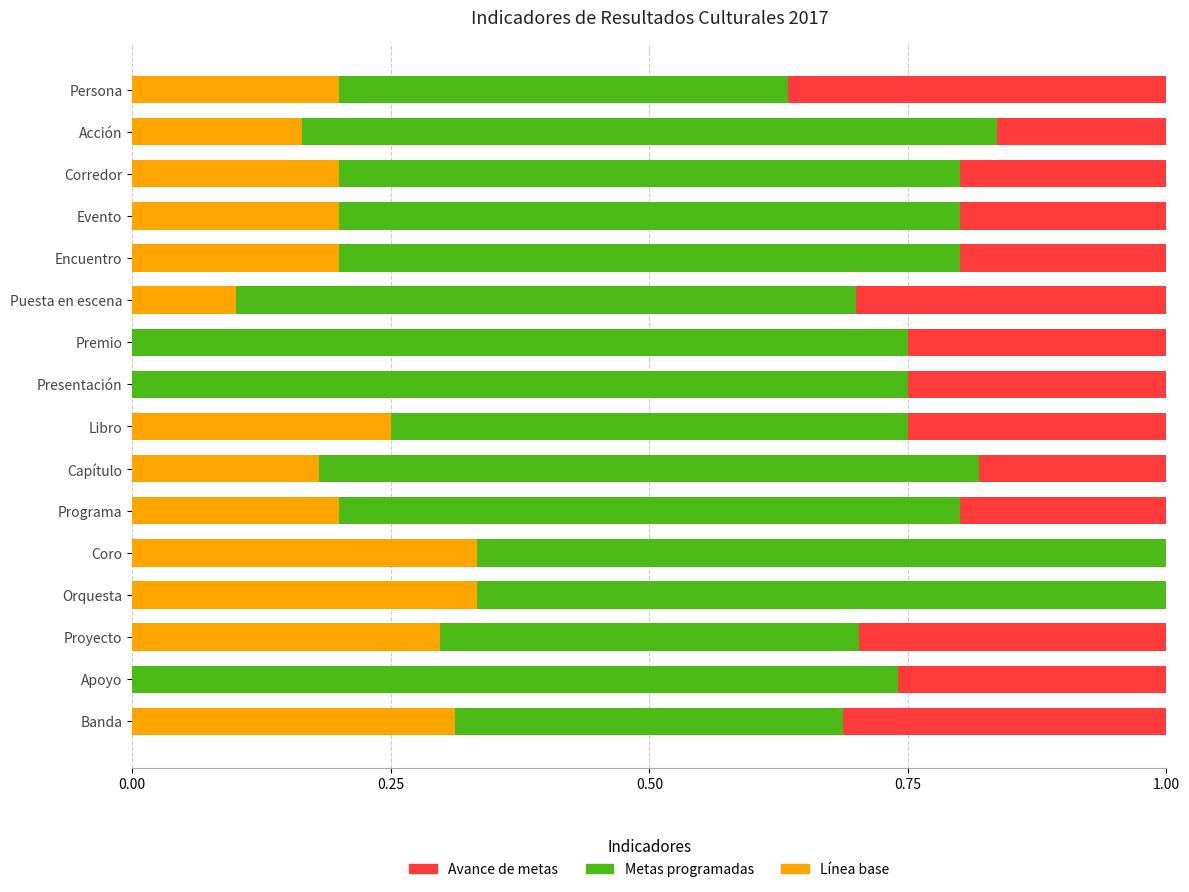

The Línea base series shows 0.2 at Puesta en escena. True or false?

False